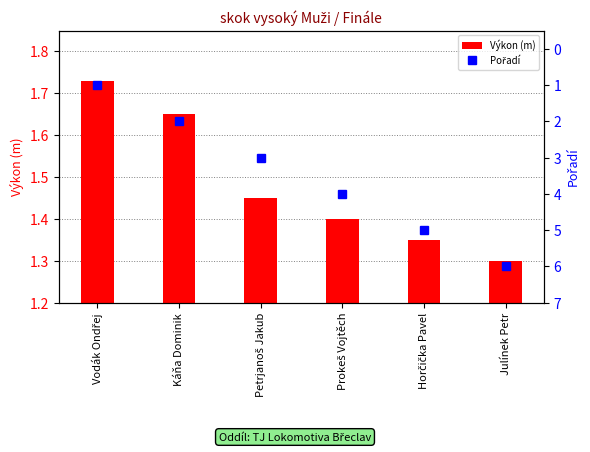

Which has a higher value, Prokeš Vojtěch or Petrjanoš Jakub?

Petrjanoš Jakub